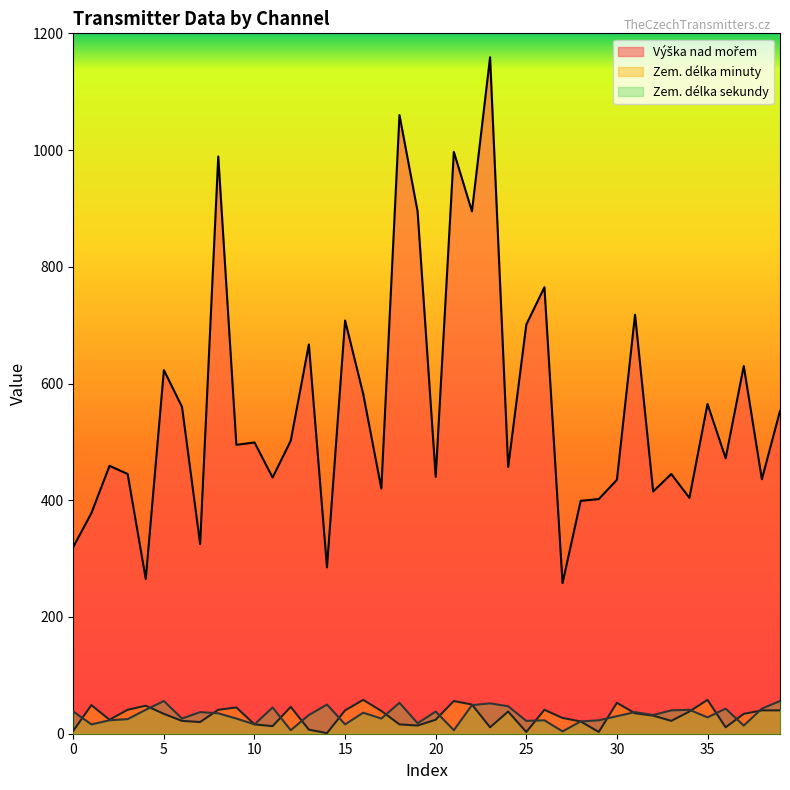

Which series ends up on top after the final intersection of Zem. délka minuty and Zem. délka sekundy?

Zem. délka sekundy